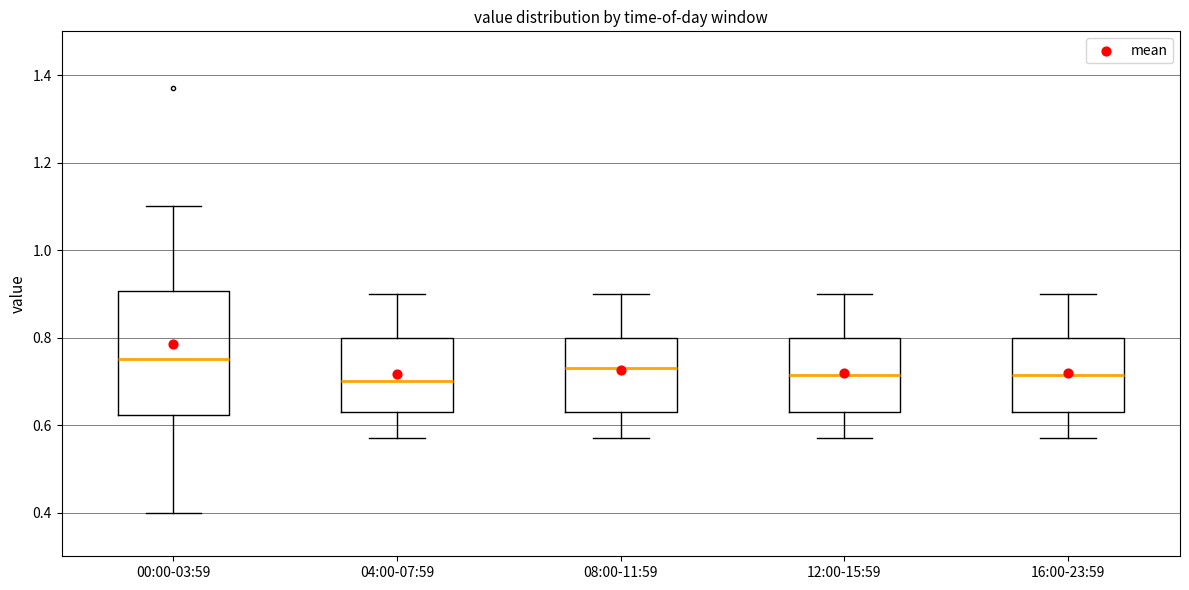

Comparing the boxes themselves (not the whiskers), which one is the tallest?

00:00-03:59